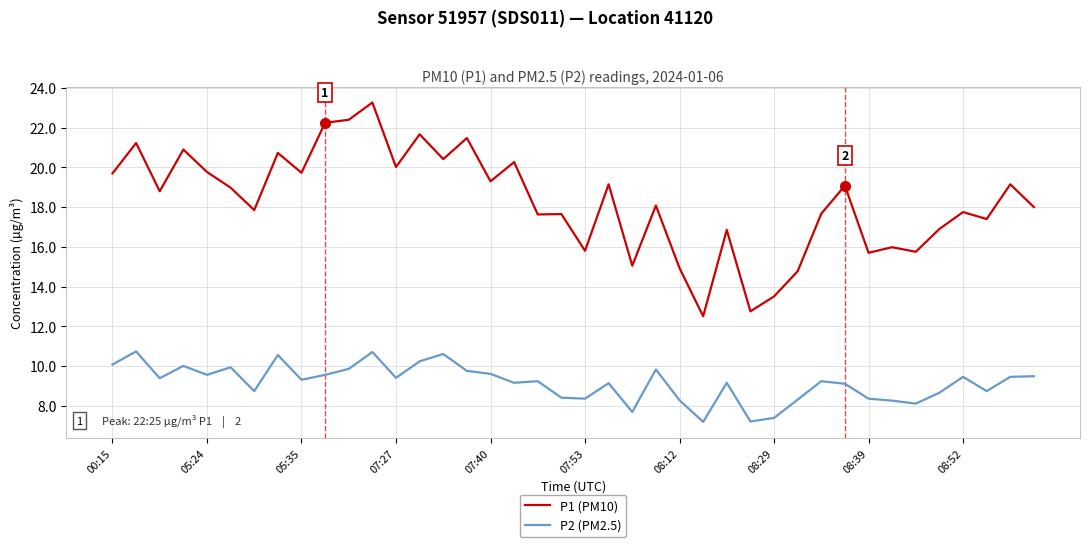

What is the difference between the maximum and minimum values in the P1 (PM10) series?

10.8